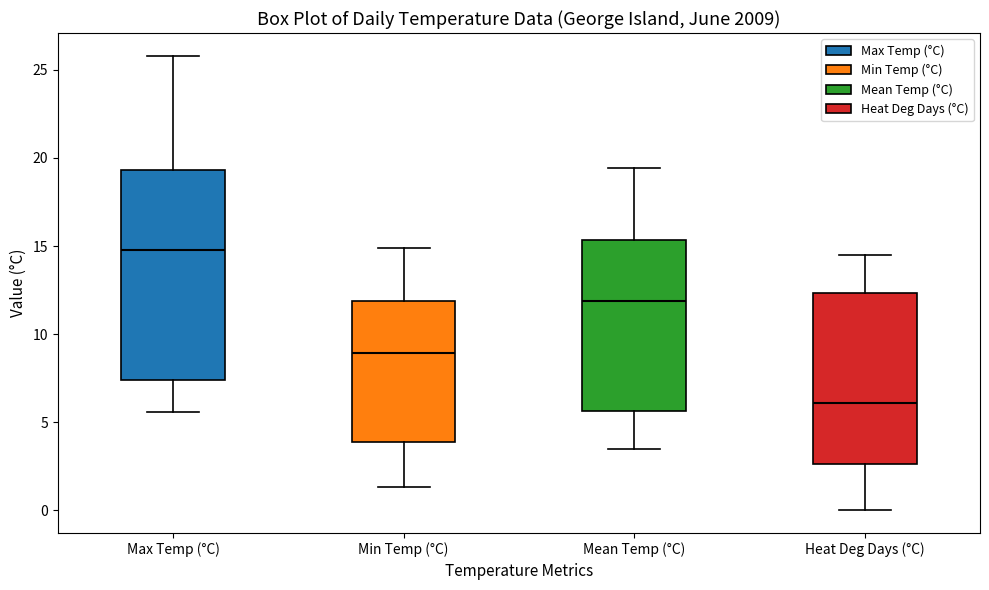

Which box's median line is the lowest?

Heat Deg Days (°C)